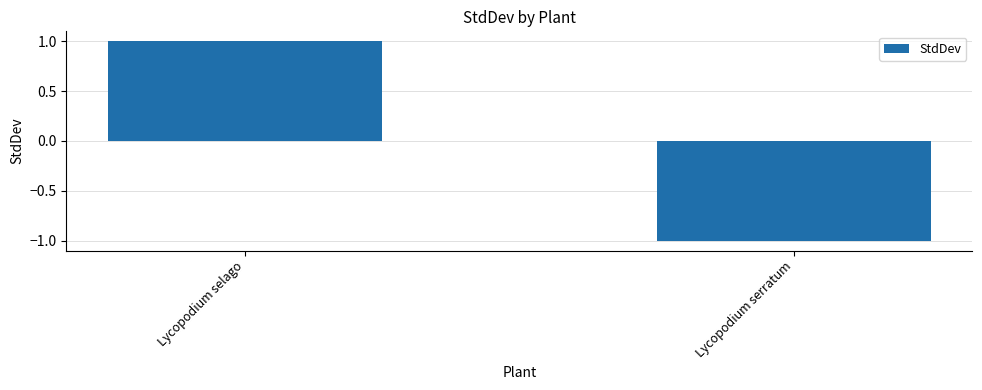

True or false: the data shows -1.5 at Lycopodium serratum.

False